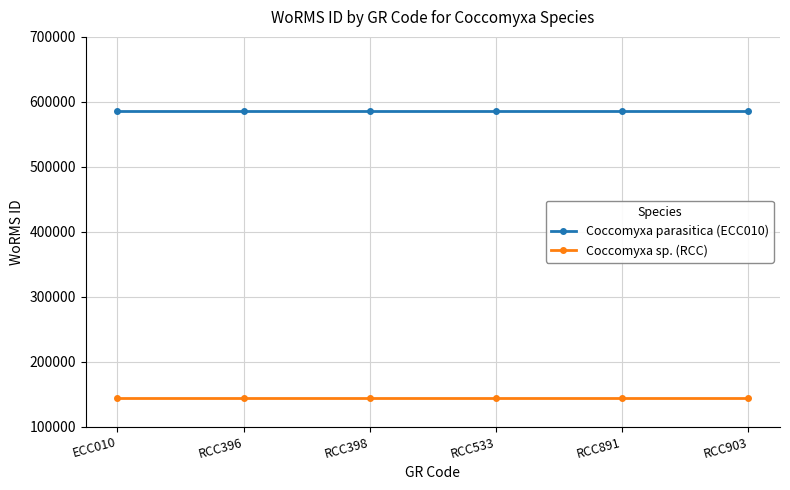

What is the minimum value shown in the chart?

143947